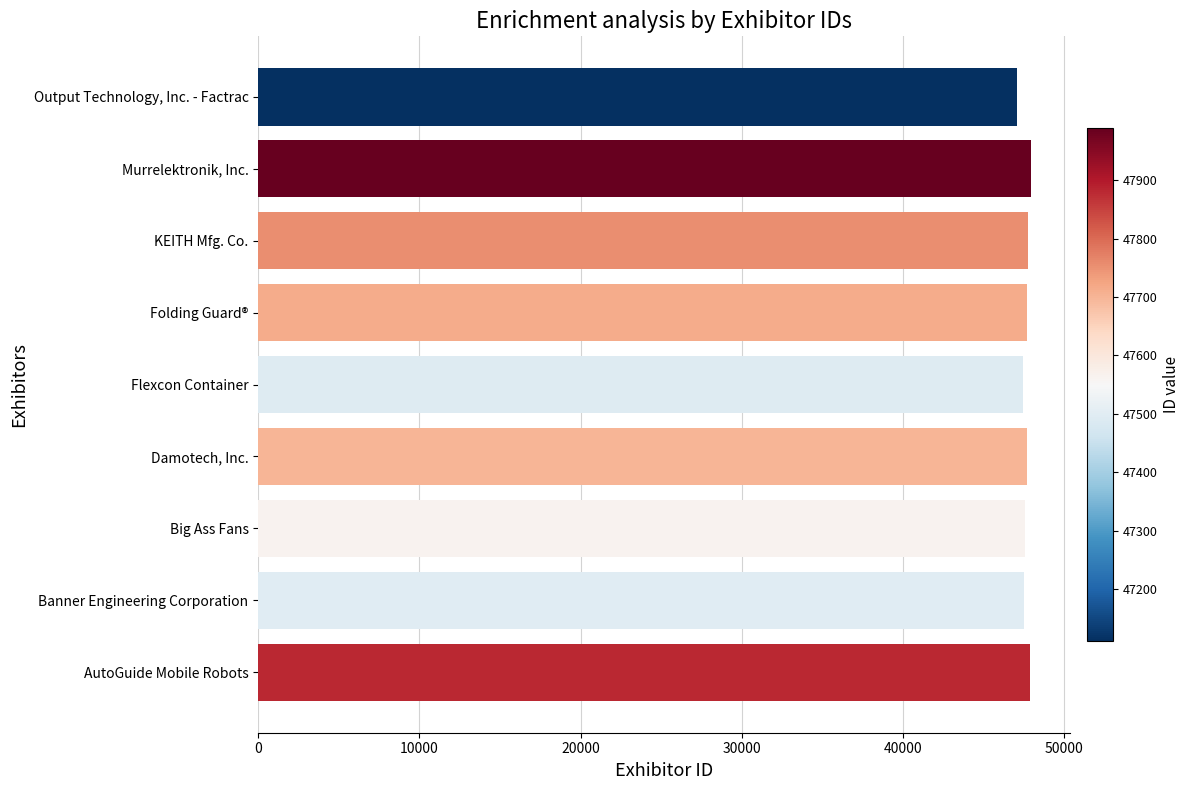

What is the ratio of the value at Folding Guard® to the value at KEITH Mfg. Co.?

1.0